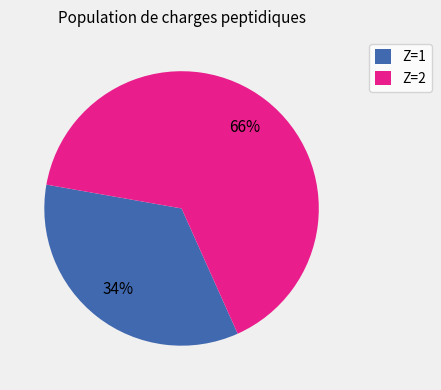

Is there a majority slice in this chart?

Yes